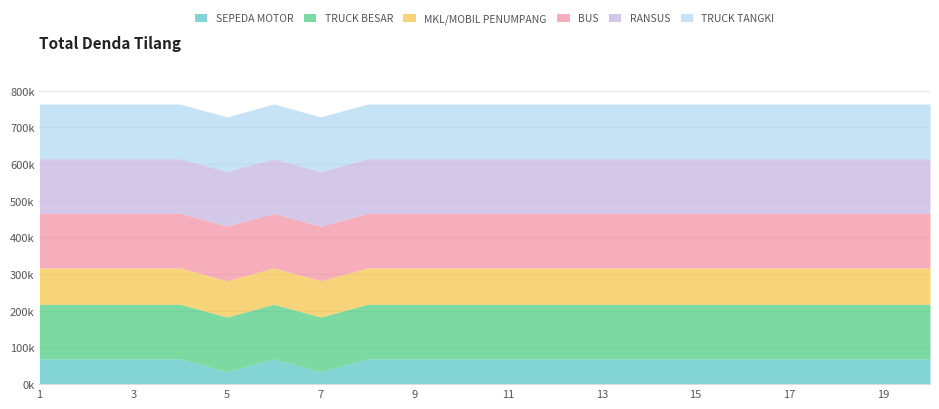

What are all the series names shown in the legend?

SEPEDA MOTOR, TRUCK BESAR, MKL/MOBIL PENUMPANG, BUS, RANSUS, TRUCK TANGKI